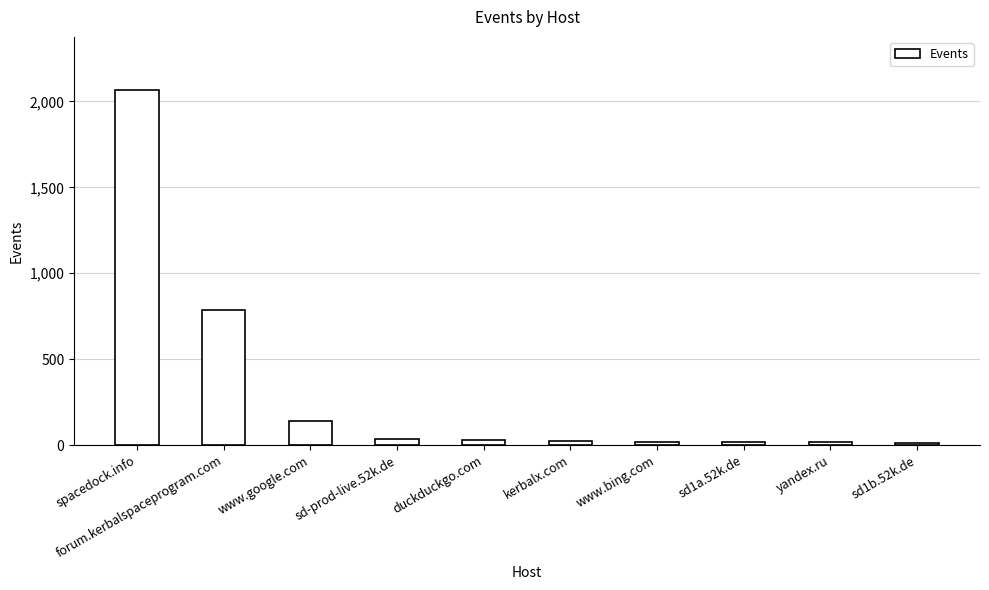

What is the change in value from spacedock.info to yandex.ru?

-2050